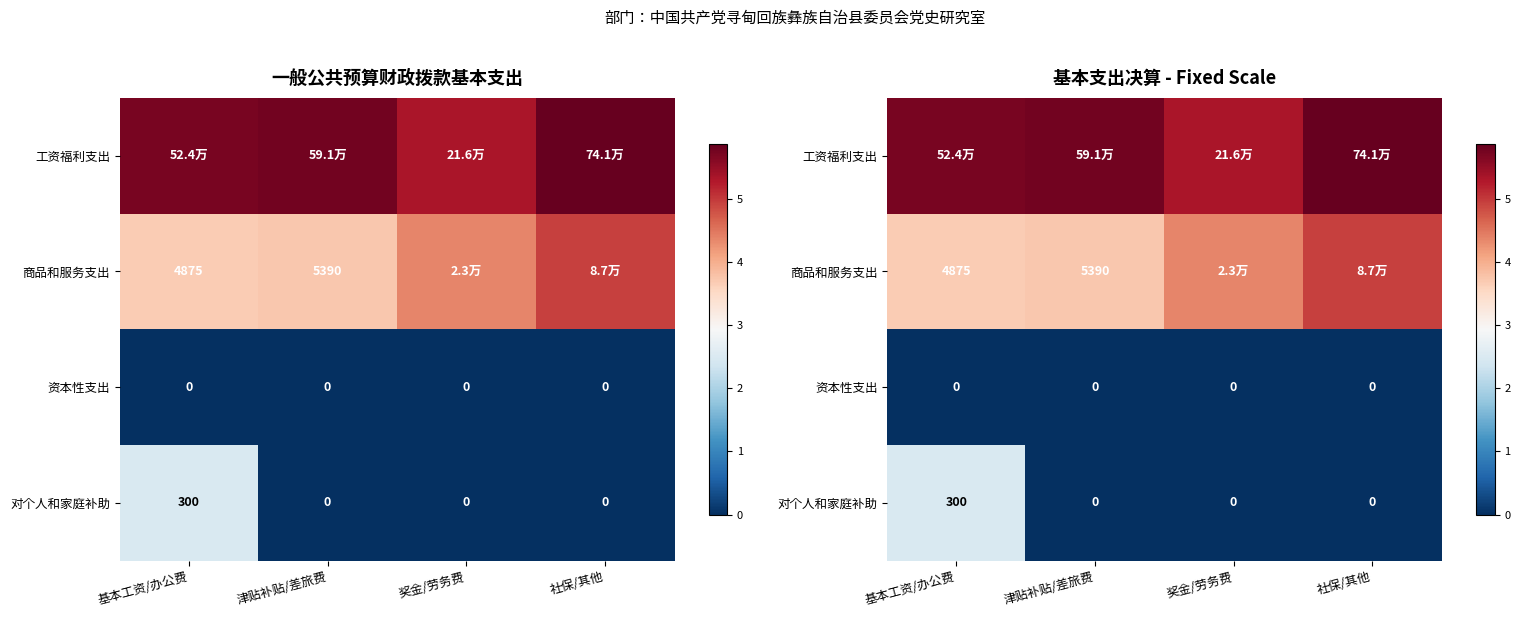

What is the total value across all series at 基本工资/办公费?

11.9